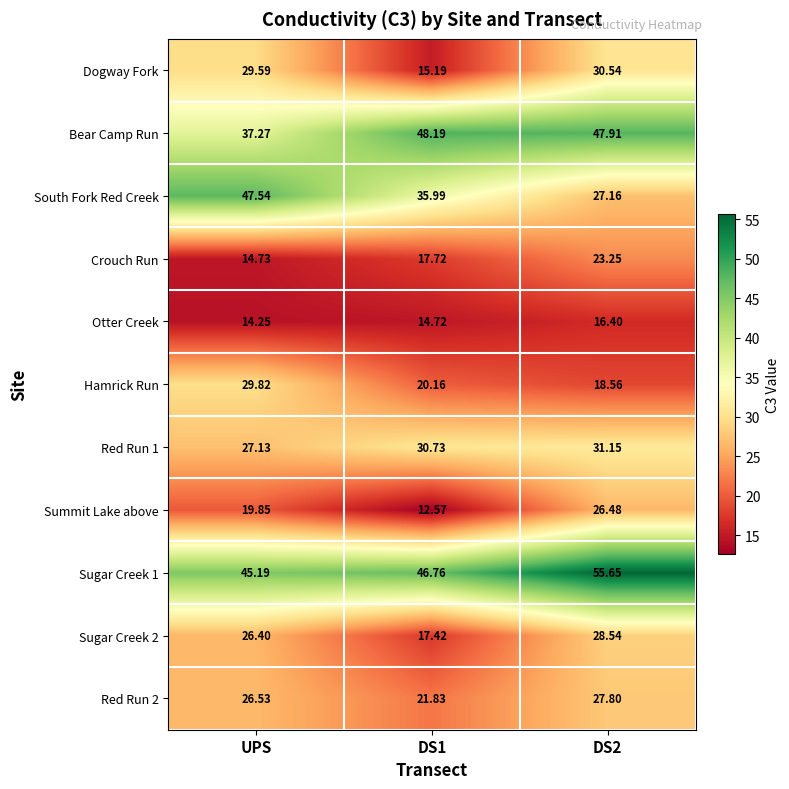

At which label does Hamrick Run first exceed 20?

UPS